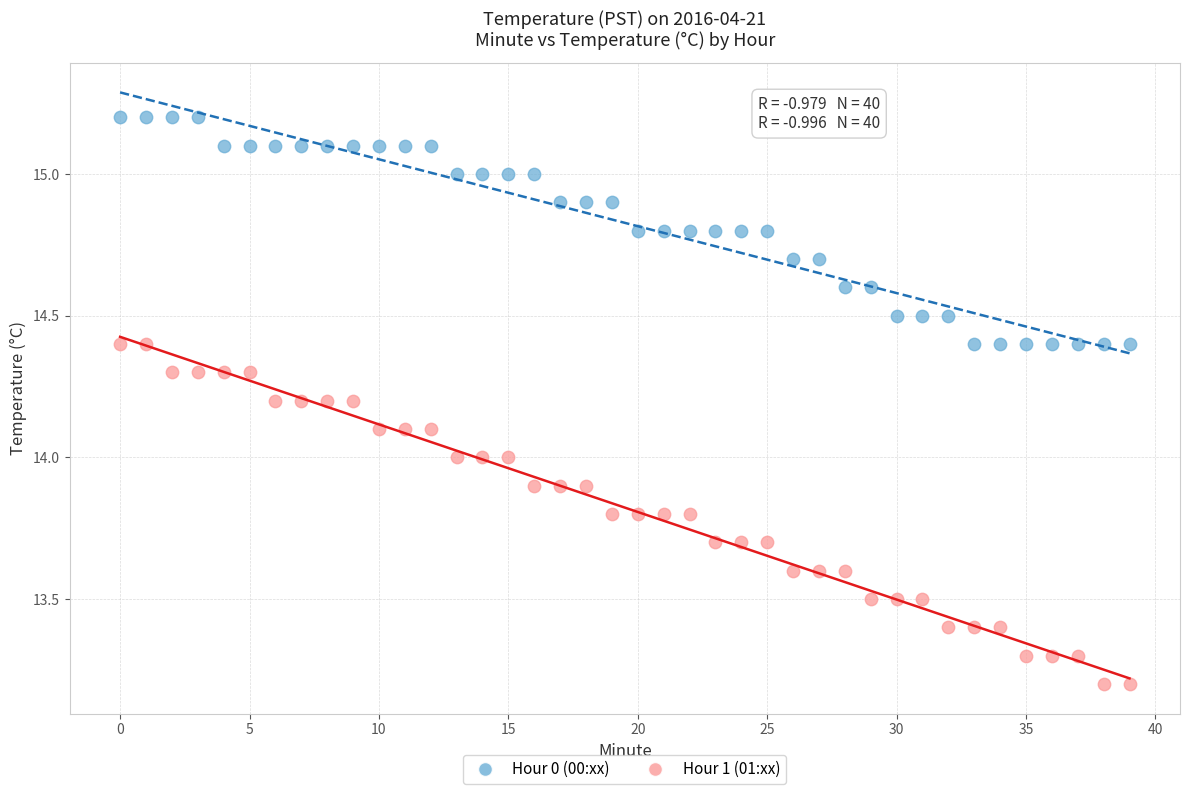

Which series contains the highest Y value?

Hour 0 (00:xx)